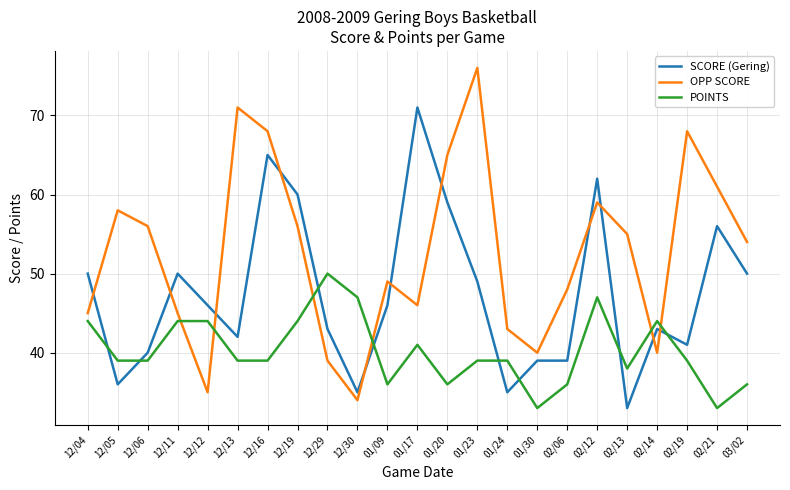

At which label does SCORE (Gering) reach its minimum?

02/13